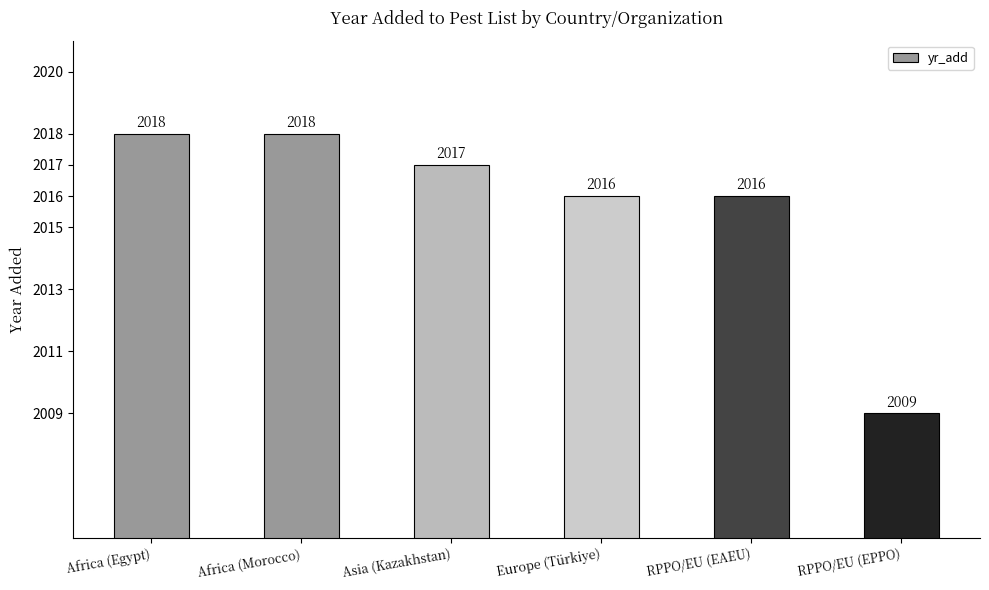

What is the approximate value at RPPO/EU (EAEU)?

2016